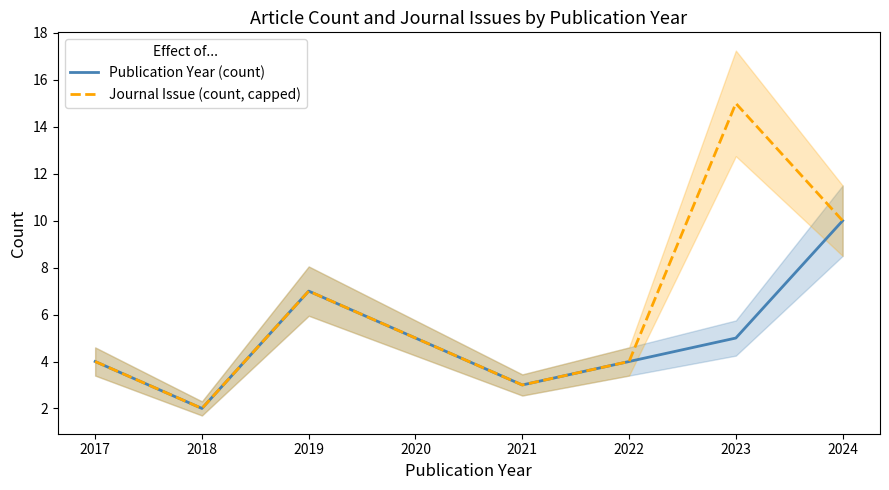

How many values in the Journal Issue (count, capped) series exceed 5?

3